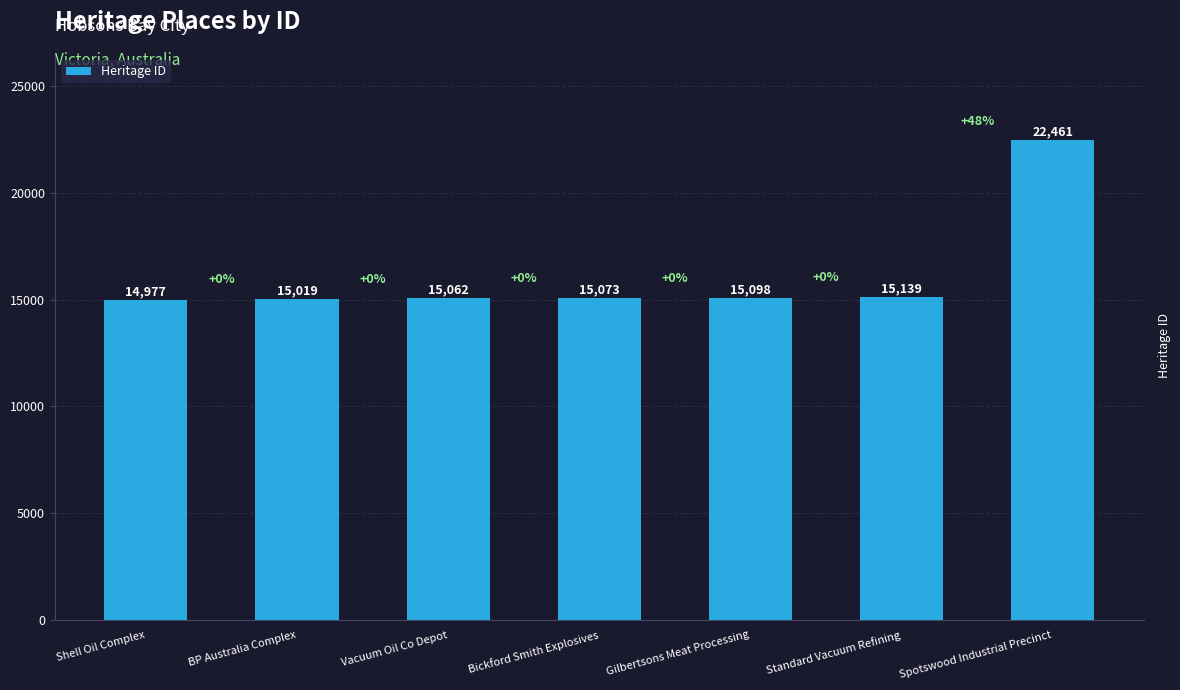

Are the bars horizontal?

No